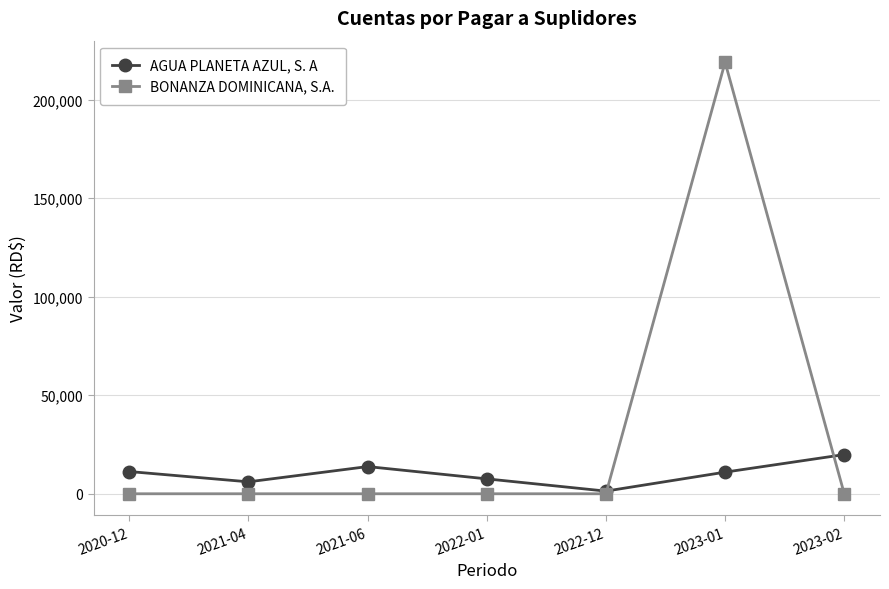

How many distinct data groups are displayed?

2